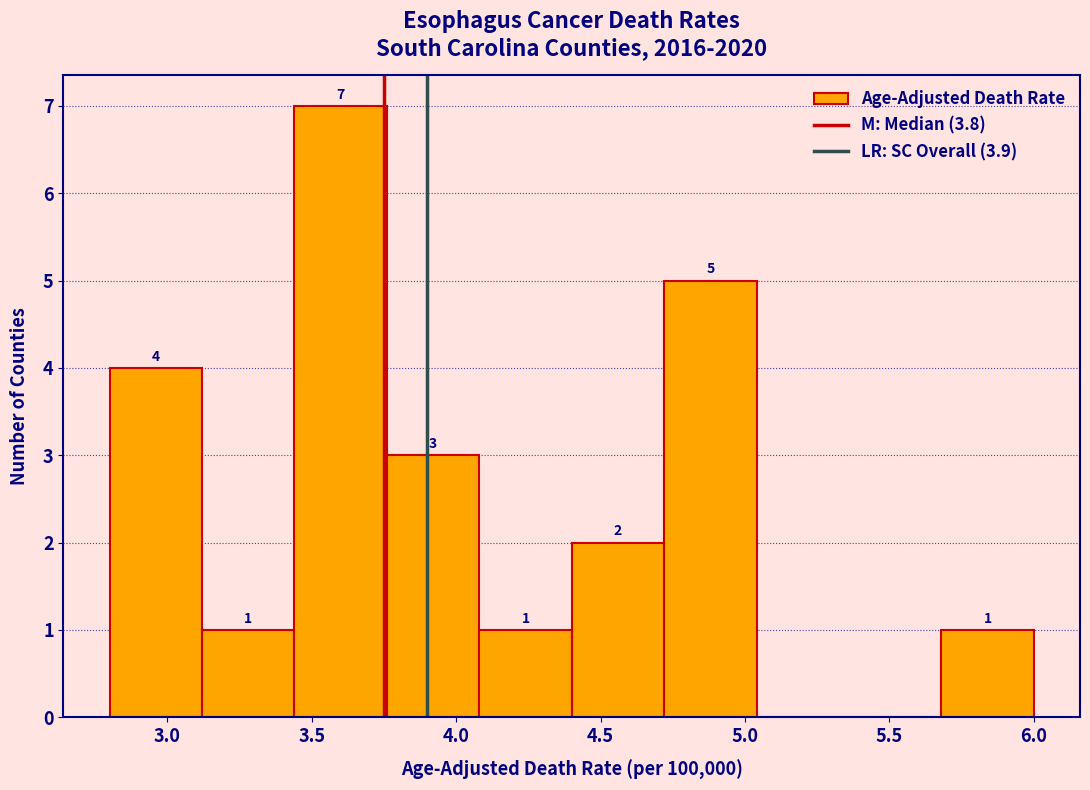

Which range on the x-axis has the tallest bar?

3.44 to 3.76